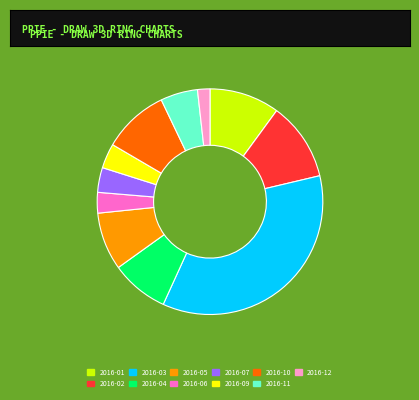

How many segments does this pie chart have?

11